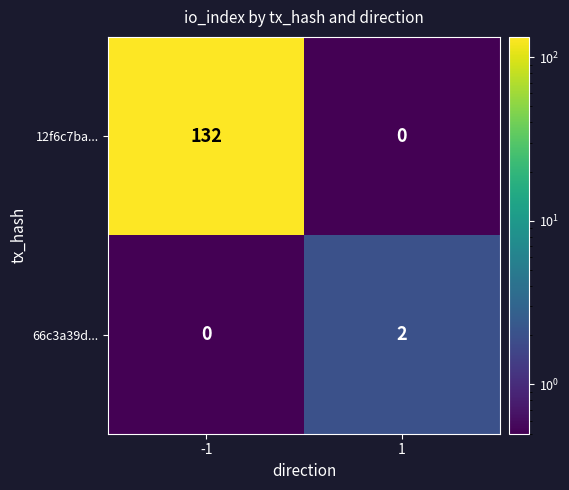

What is the sum of all 12f6c7ba... values?

132